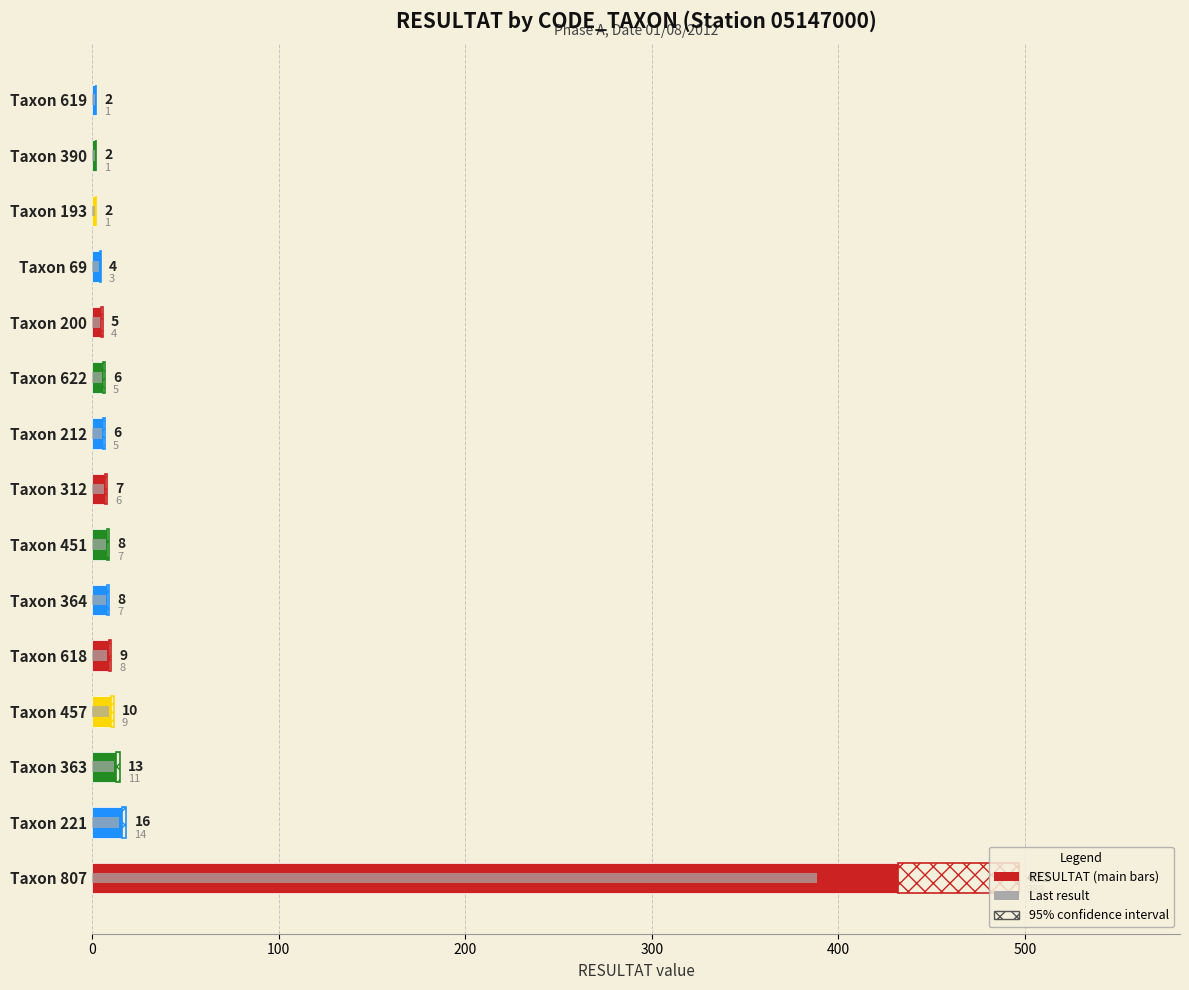

At how many categories does at least one series exceed 9?

4